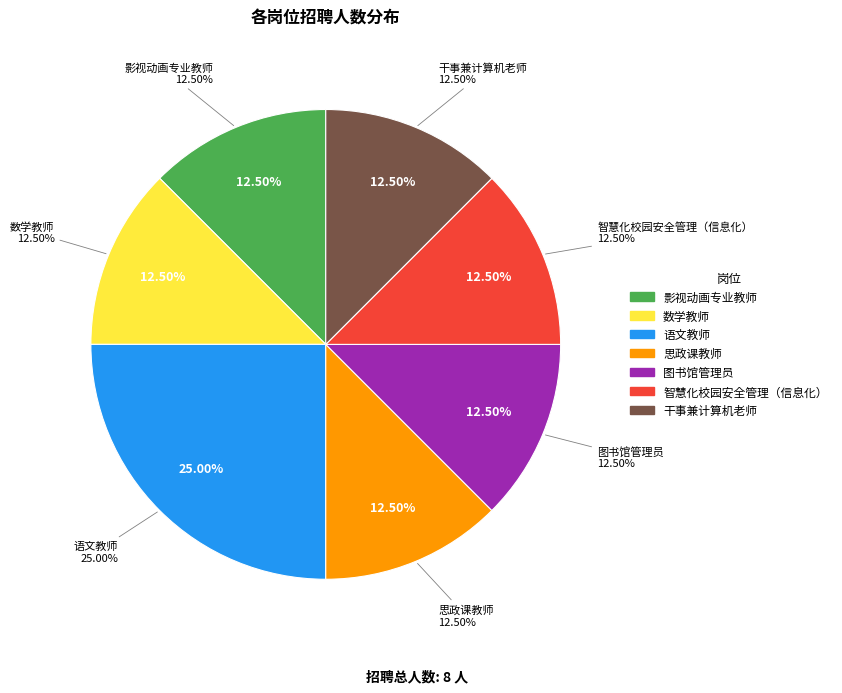

To the nearest percent, what is the difference between the 语文教师 and 数学教师 slice percentages?

12%